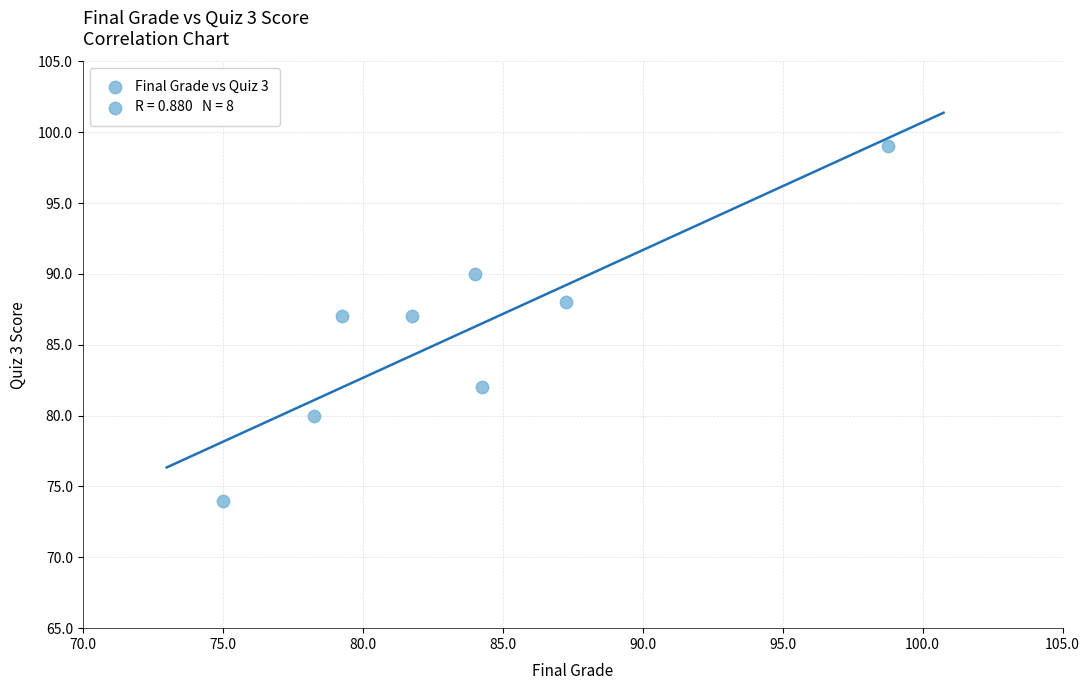

What is the average Y value?

86